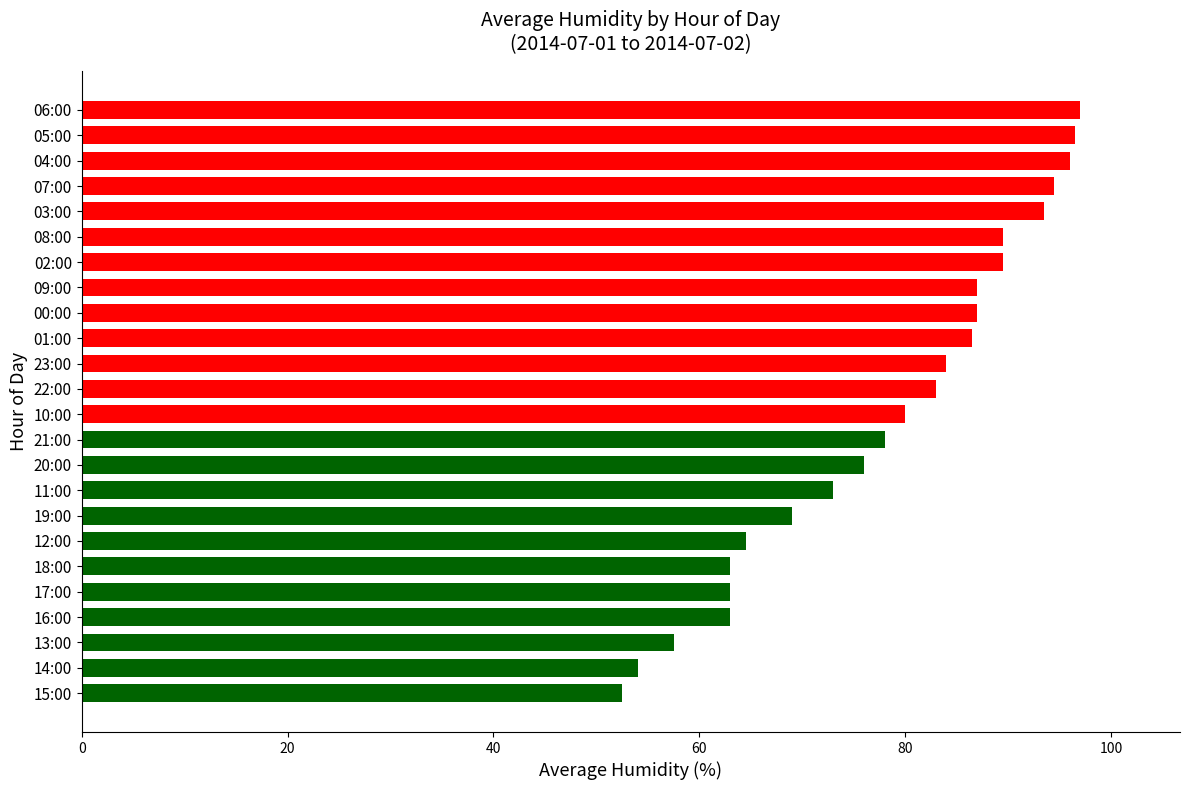

How many values are below 83?

12